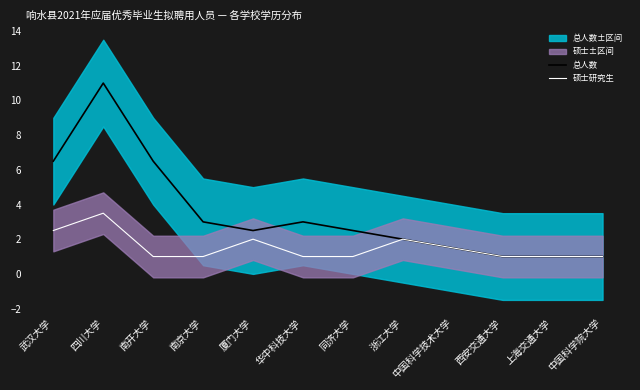

Reading left to right, transcribe all the data shown in this chart.

总人数: 武汉大学=6.5	四川大学=11.0	南开大学=6.5	南京大学=3.0	厦门大学=2.5	华中科技大学=3.0	同济大学=2.5	浙江大学=2.0	中国科学技术大学=1.5	西安交通大学=1.0	上海交通大学=1.0	中国科学院大学=1.0
硕士研究生: 武汉大学=2.5	四川大学=3.5	南开大学=1.0	南京大学=1.0	厦门大学=2.0	华中科技大学=1.0	同济大学=1.0	浙江大学=2.0	中国科学技术大学=1.5	西安交通大学=1.0	上海交通大学=1.0	中国科学院大学=1.0